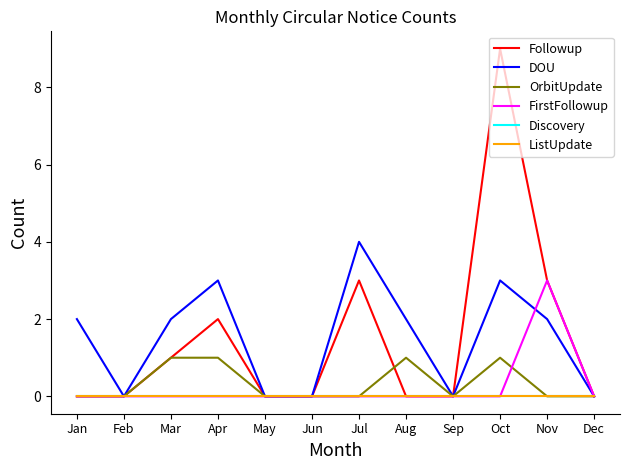

Does the chart have visible grid lines?

No